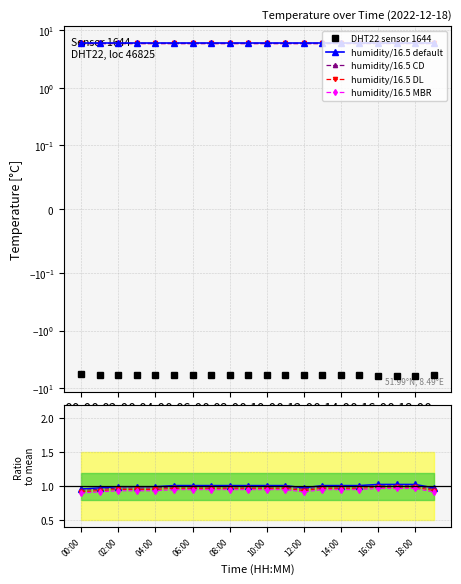

What is the average value?

-6.0